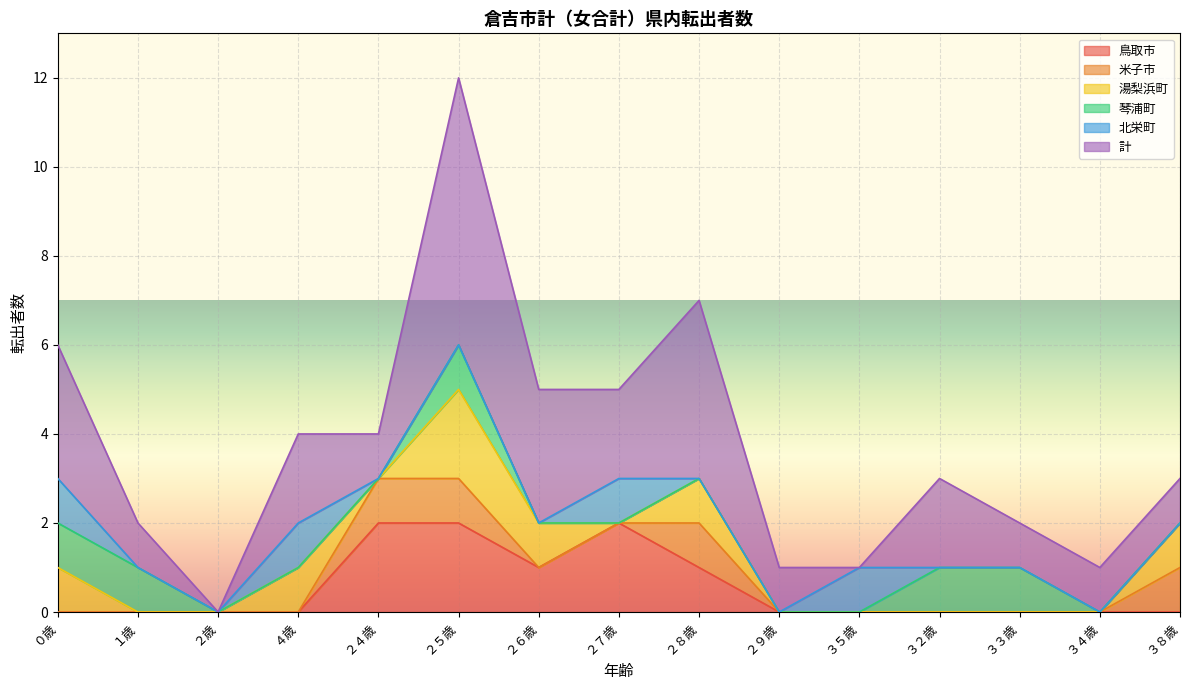

Rank the categories by 湯梨浜町 value from highest to lowest.

２５歳, ０歳, ４歳, ２６歳, ２８歳, ３８歳, １歳, ２歳, ２４歳, ２７歳, ２９歳, ３５歳, ３２歳, ３３歳, ３４歳